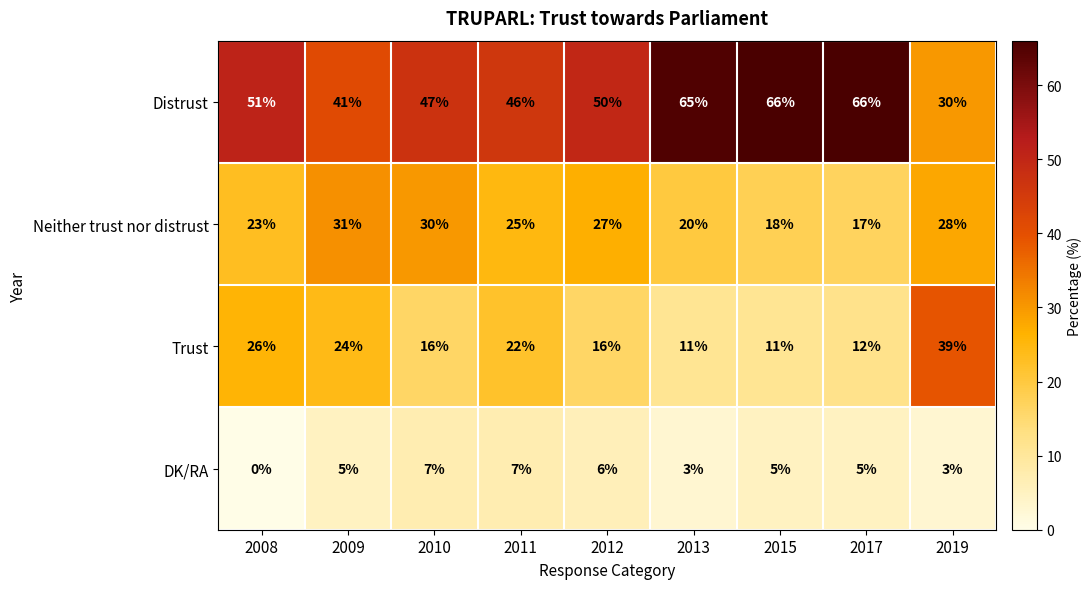

What is the maximum value for Distrust?

66